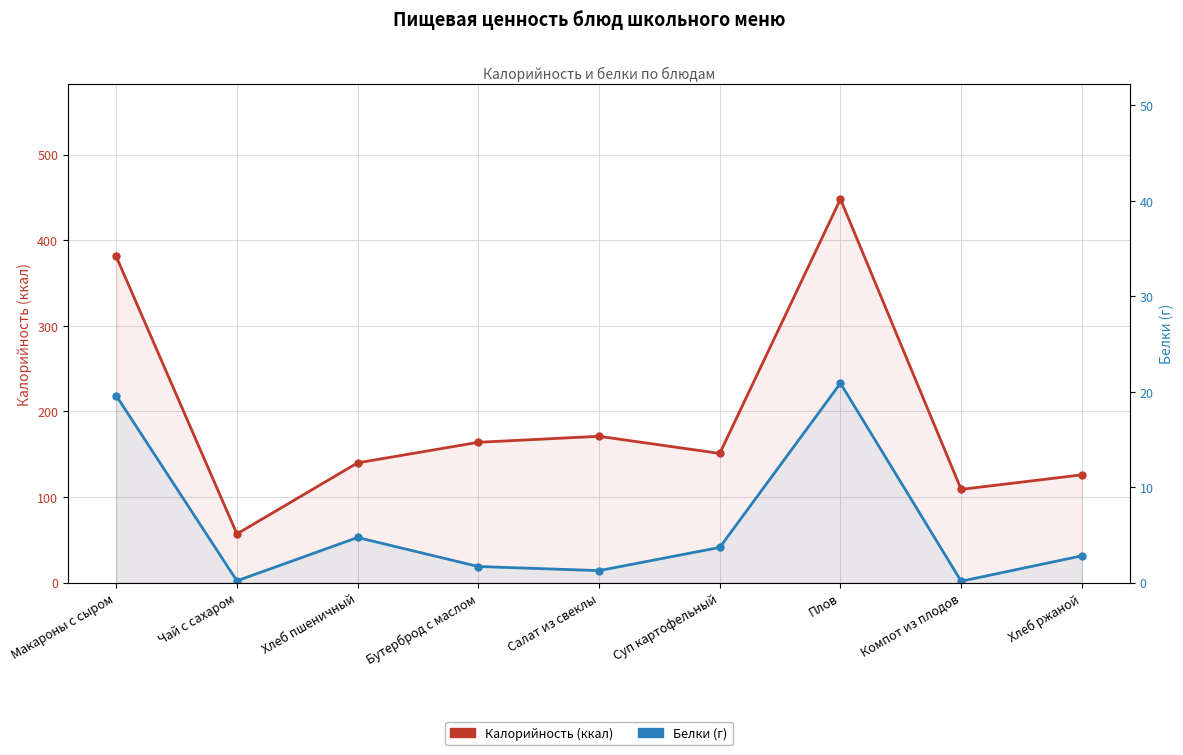

What is the lowest value of the Белки (г) series?

0.2